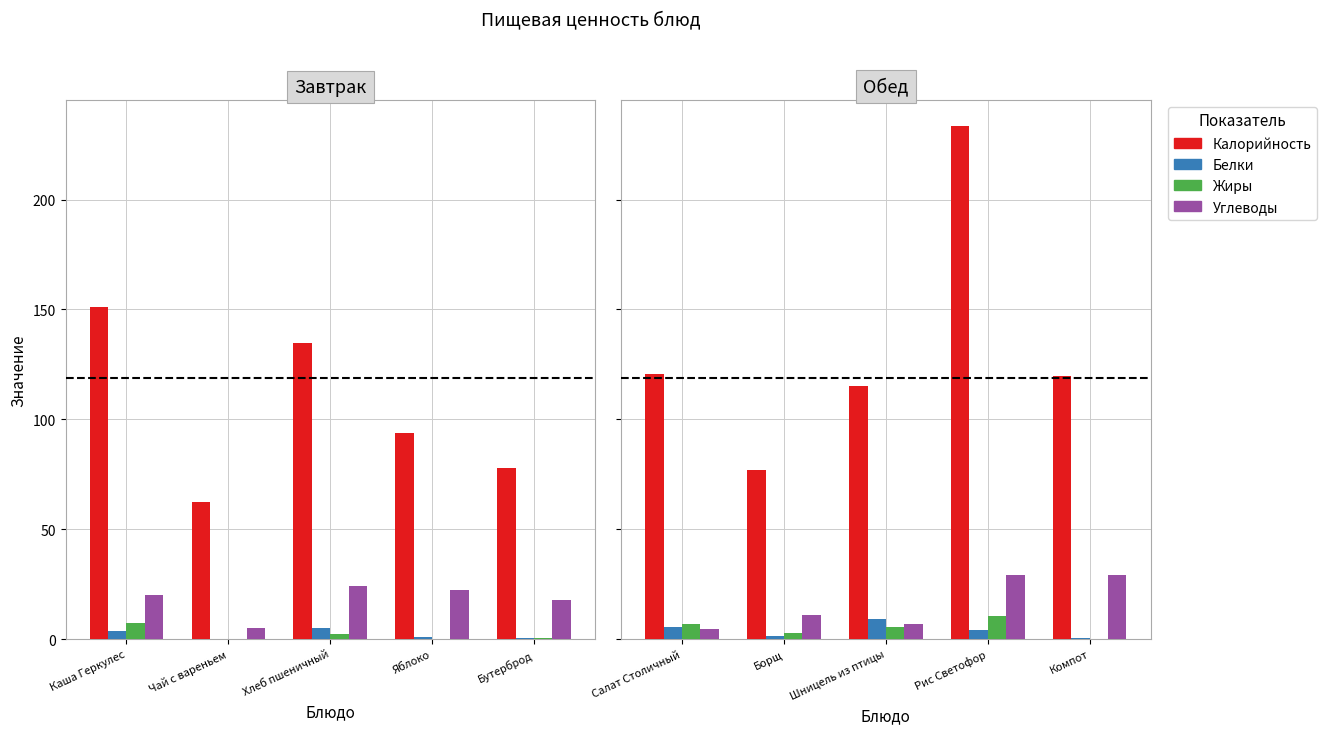

What position from the left is Борщ?

2